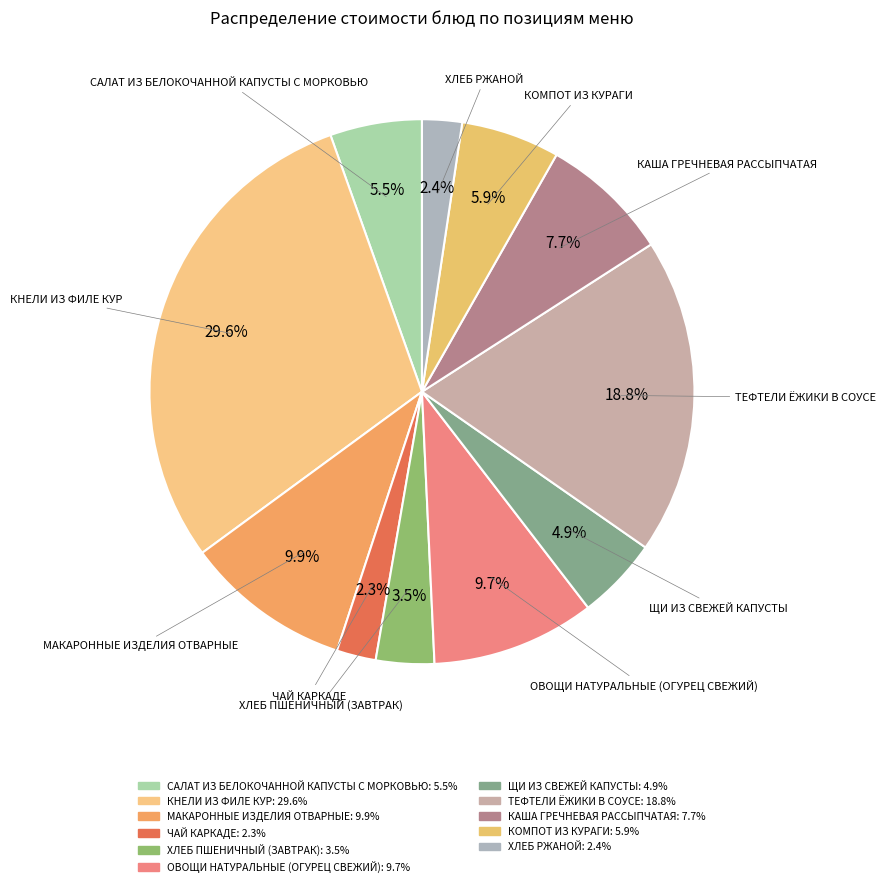

Which category has the biggest portion of the pie?

КНЕЛИ ИЗ ФИЛЕ КУР